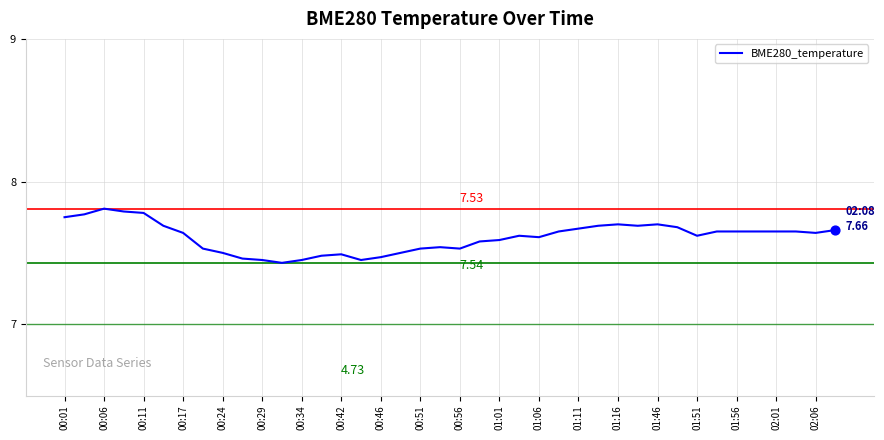

What is the difference between the maximum and minimum values?

0.4